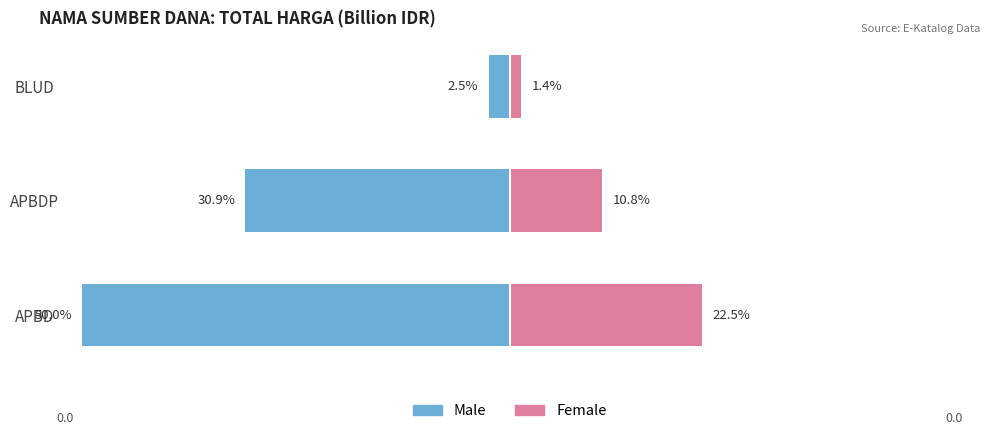

Count the number of categories in the chart.

3